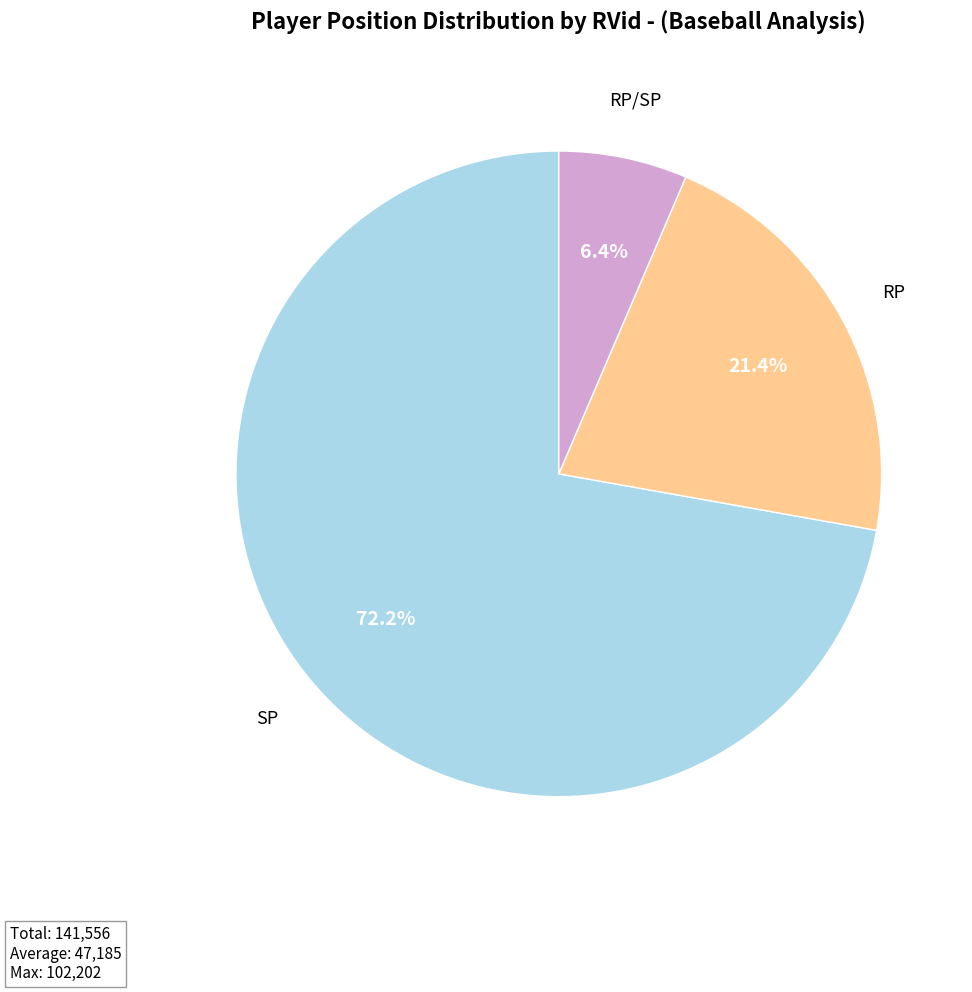

To the nearest percent, what is the difference between the largest and smallest slice percentages?

66%